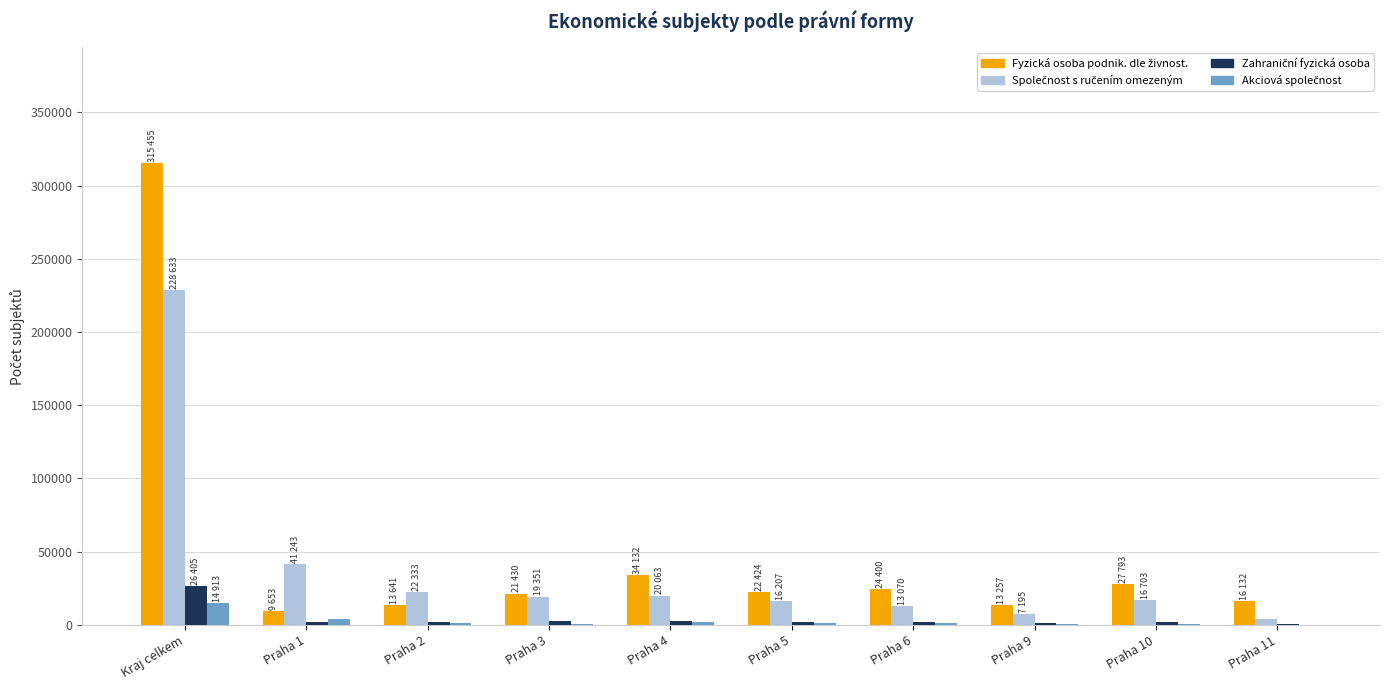

At which category is the sum across all series the highest?

Kraj celkem